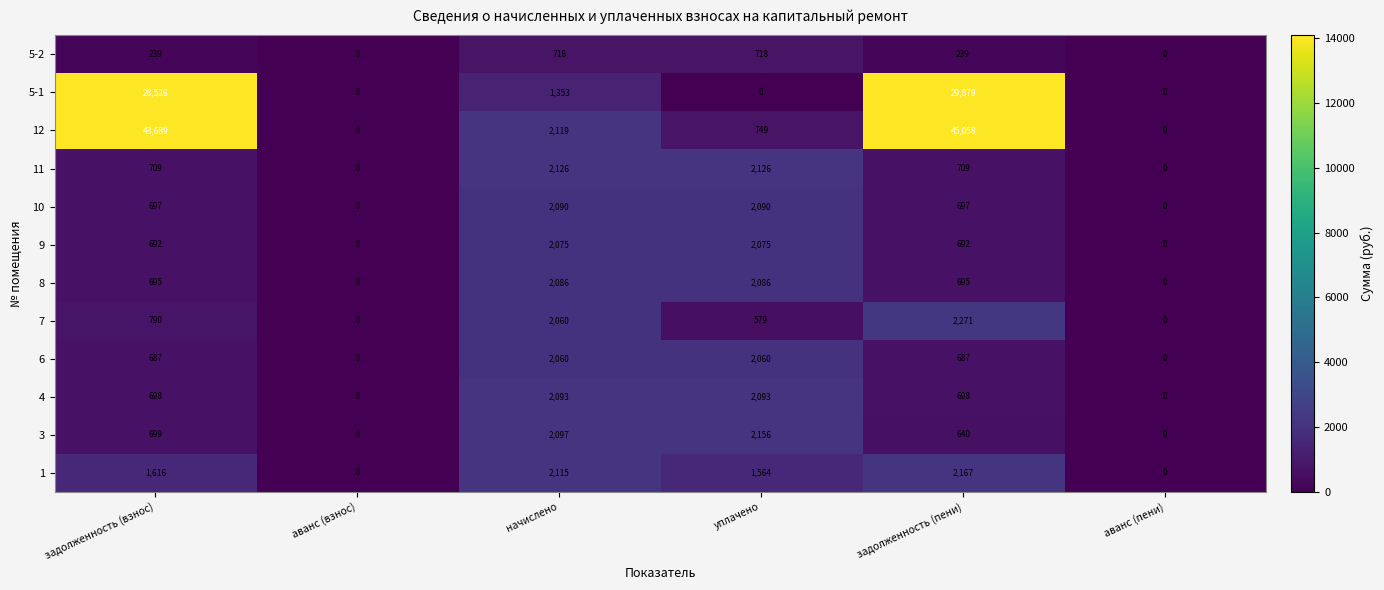

The value of 5-2 at аванс (взнос) is 0. True or false?

True